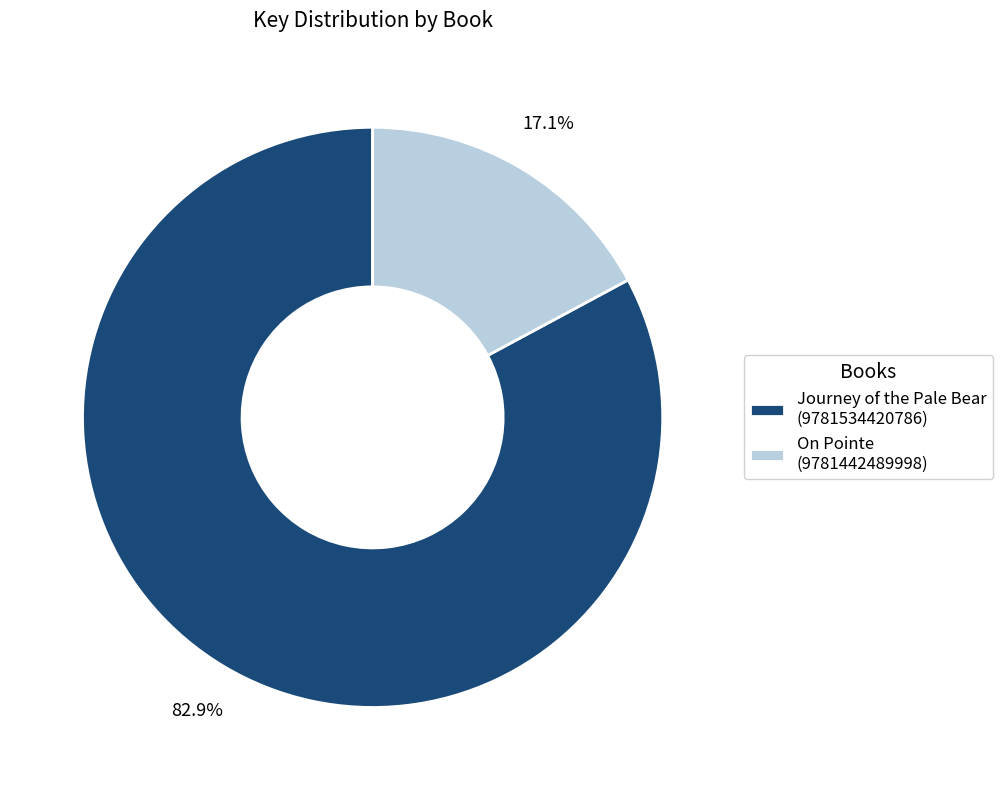

To the nearest percent, what is the difference between the On Pointe (9781442489998) and Journey of the Pale Bear (9781534420786) slice percentages?

66%